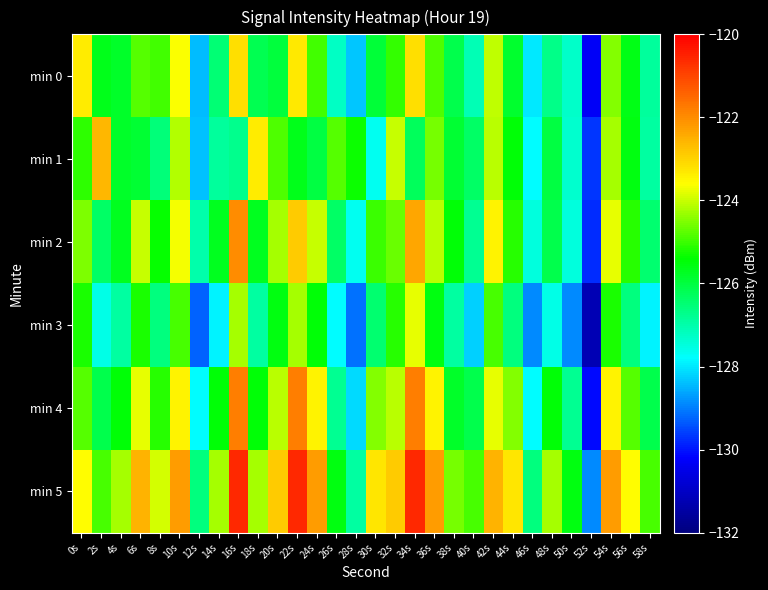

What is the spread (max minus min) of values at 46s?

2.3